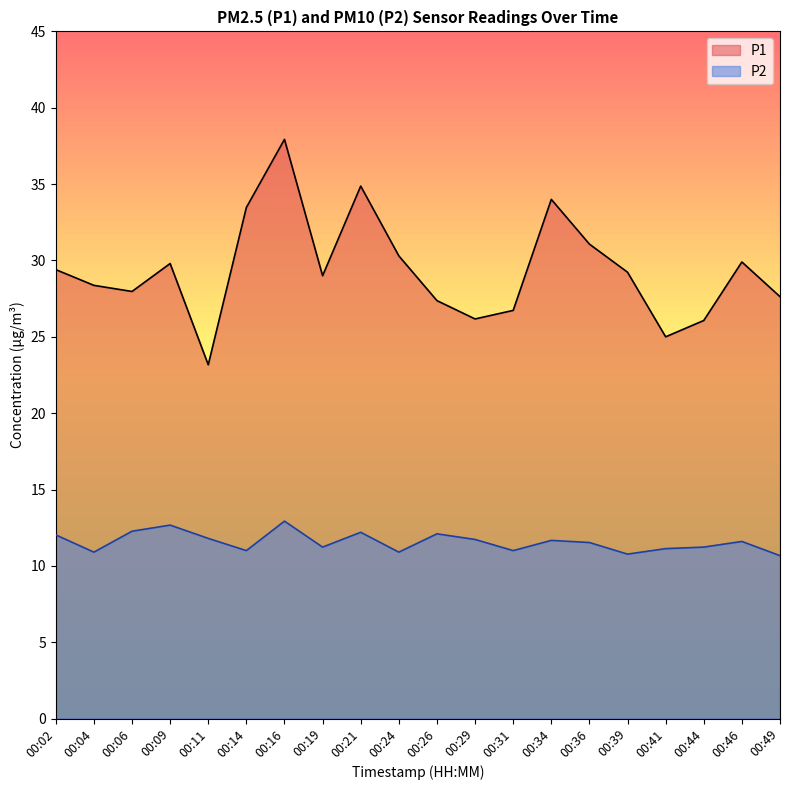

What are all the series names shown in the legend?

P1, P2